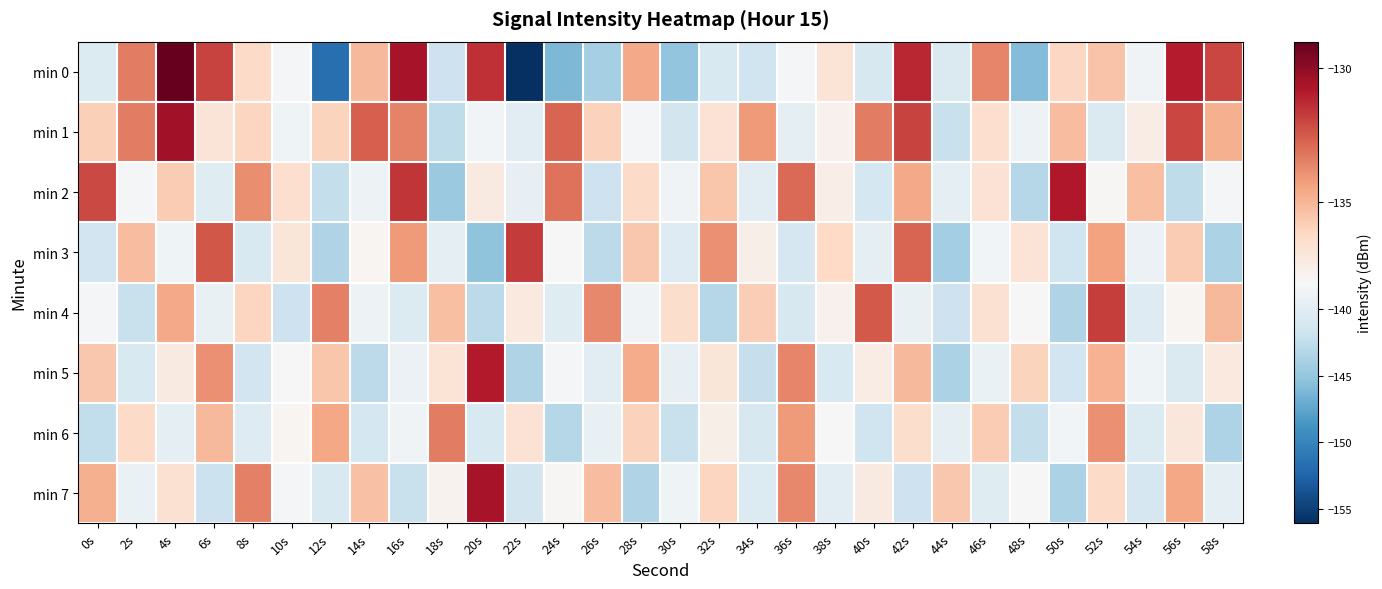

Count the number of data series in this chart.

8